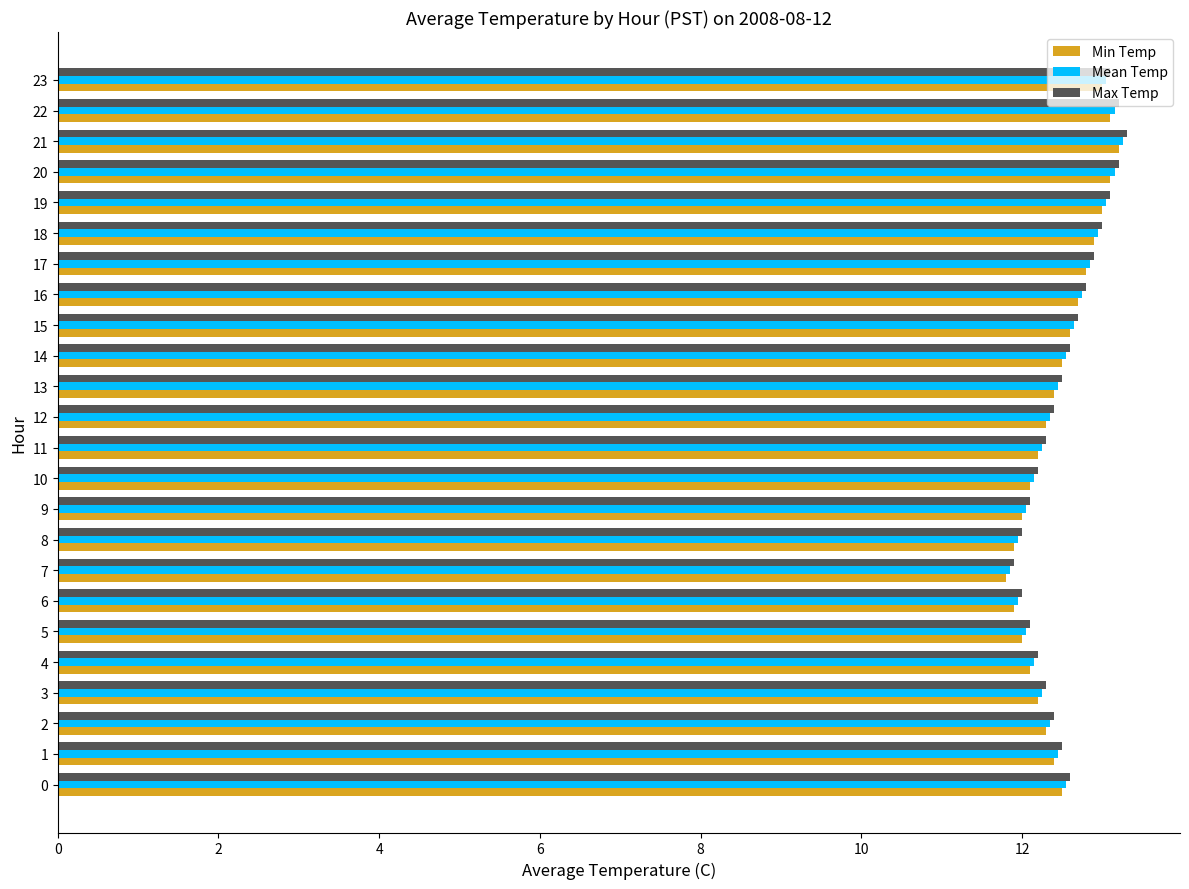

What is the difference between the Max Temp values at 6 and 14?

0.6